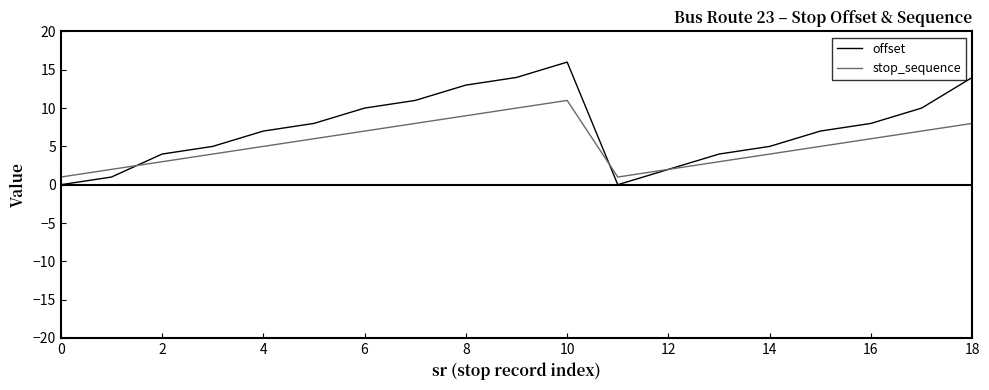

Rank the series by their maximum value, from lowest to highest.

stop_sequence, offset